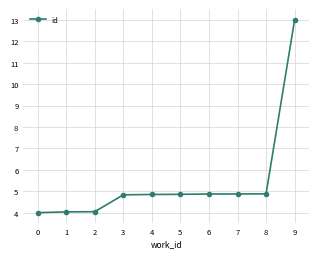

Between 1 and 7, which is larger?

7